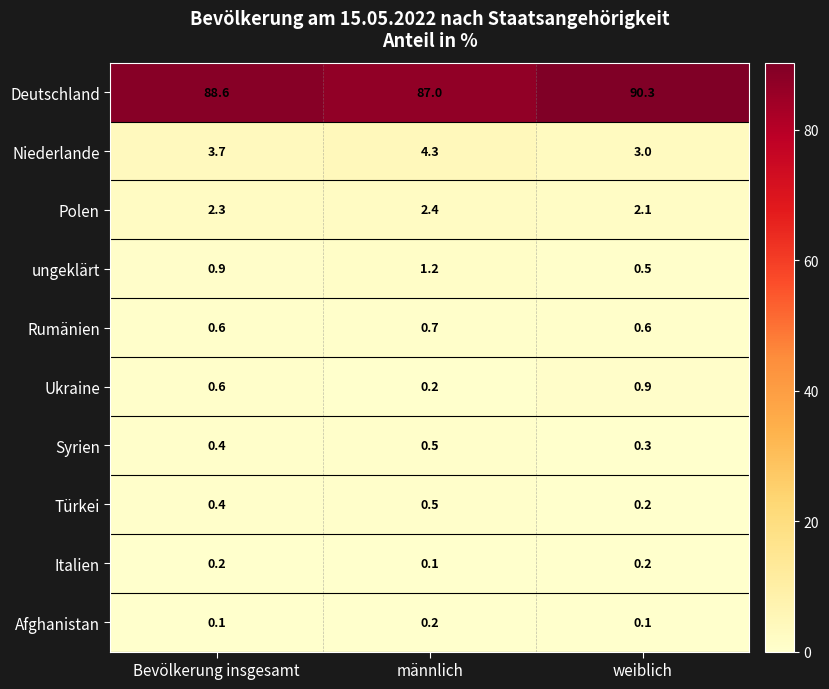

What is the spread (max minus min) of values at männlich?

86.9